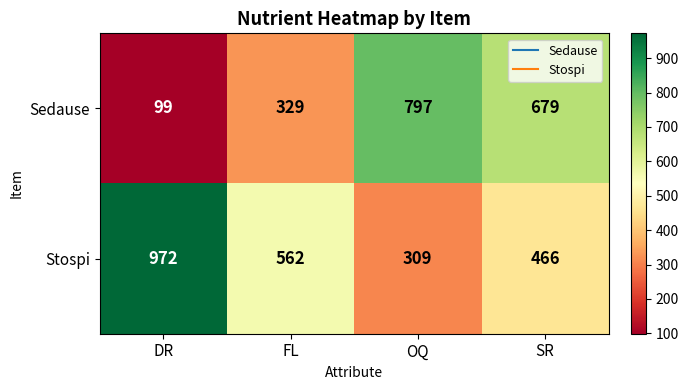

True or false: Stospi has a value of 466 at SR.

True